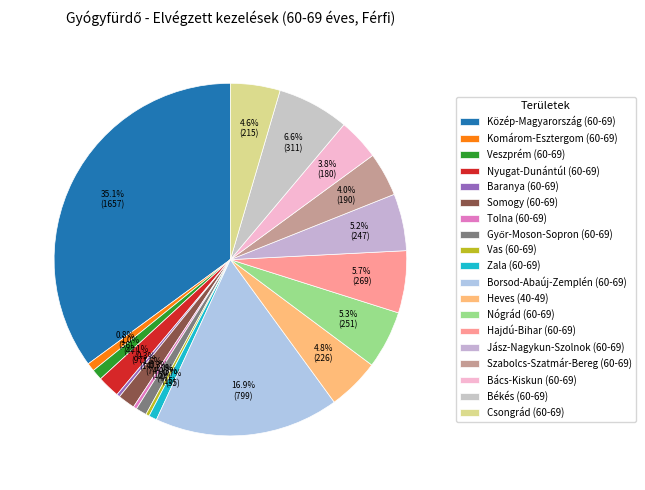

To the nearest percent, what is the difference between the largest and smallest slice percentages?

35%